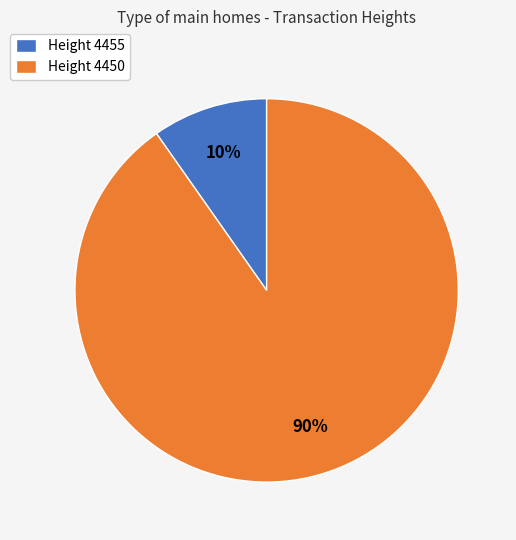

Which category has the biggest portion of the pie?

Height 4450